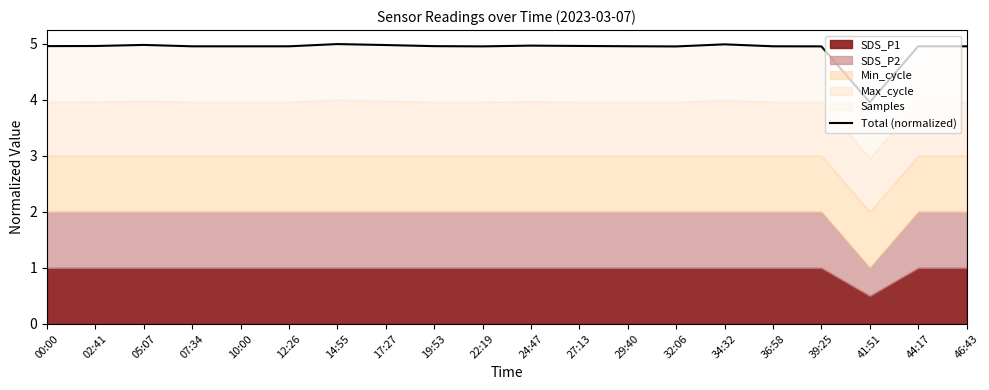

List the labels in order of value, largest first.

14:55, 34:32, 05:07, 17:27, 24:47, 27:13, 02:41, 00:00, 19:53, 29:40, 36:58, 12:26, 46:43, 07:34, 44:17, 10:00, 22:19, 39:25, 32:06, 41:51